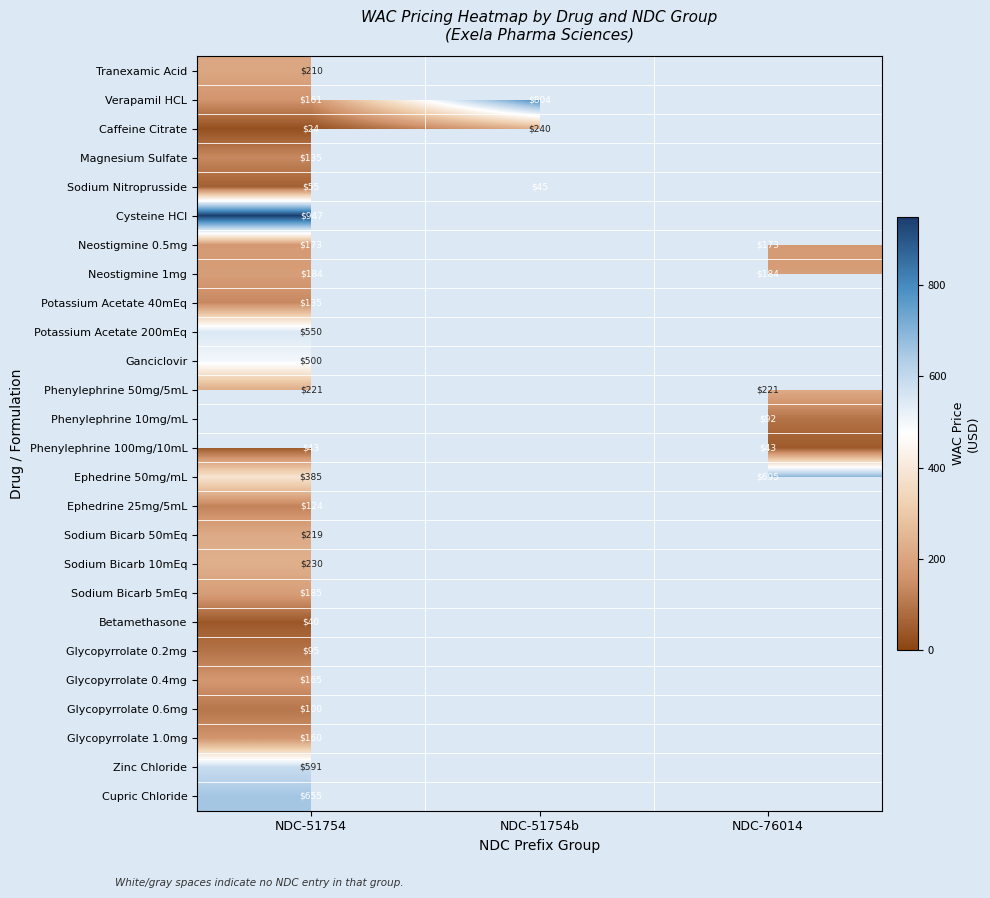

At how many categories does at least one series exceed 776?

2